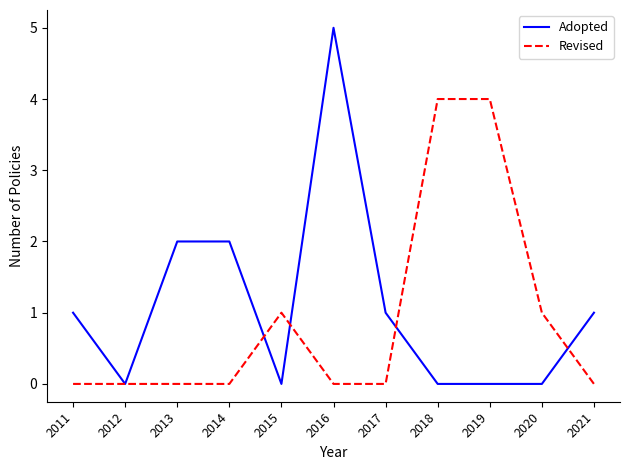

True or false: Revised has more than 0 interior local peaks.

True